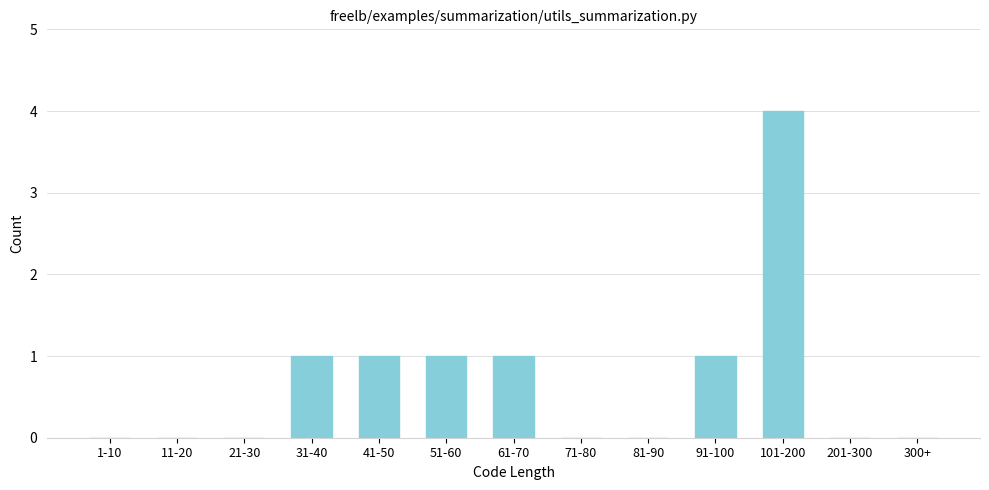

Reading left to right, extract all data points from this chart.

1-10=0	11-20=0	21-30=0	31-40=1	41-50=1	51-60=1	61-70=1	71-80=0	81-90=0	91-100=1	101-200=4	201-300=0	300+=0